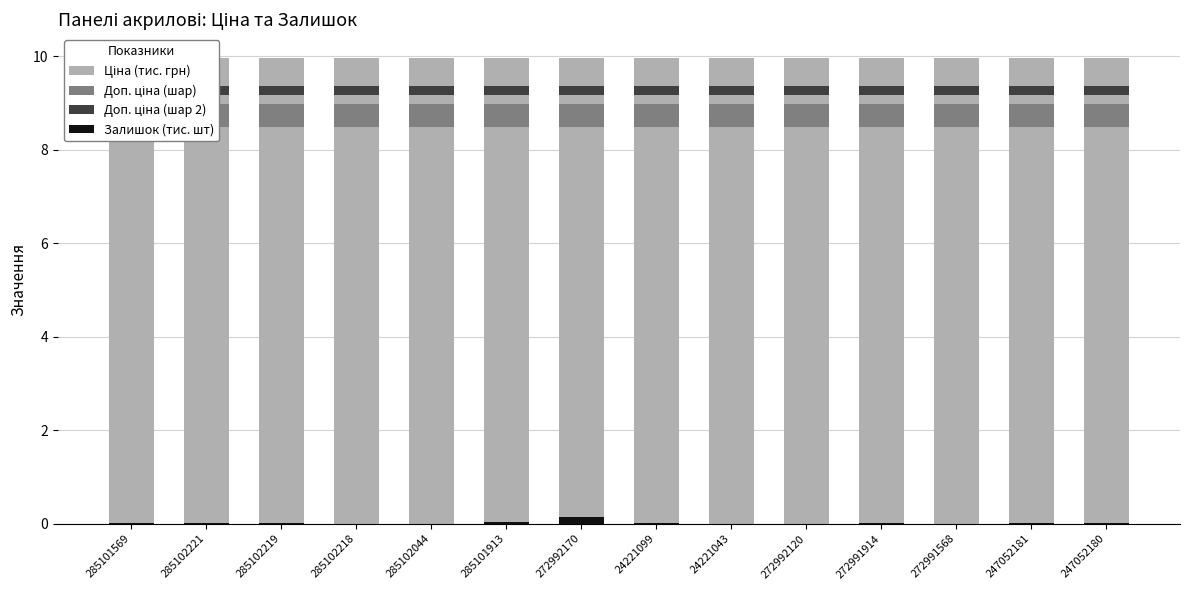

What is the sum of all Залишок (тис. шт) values?

0.3